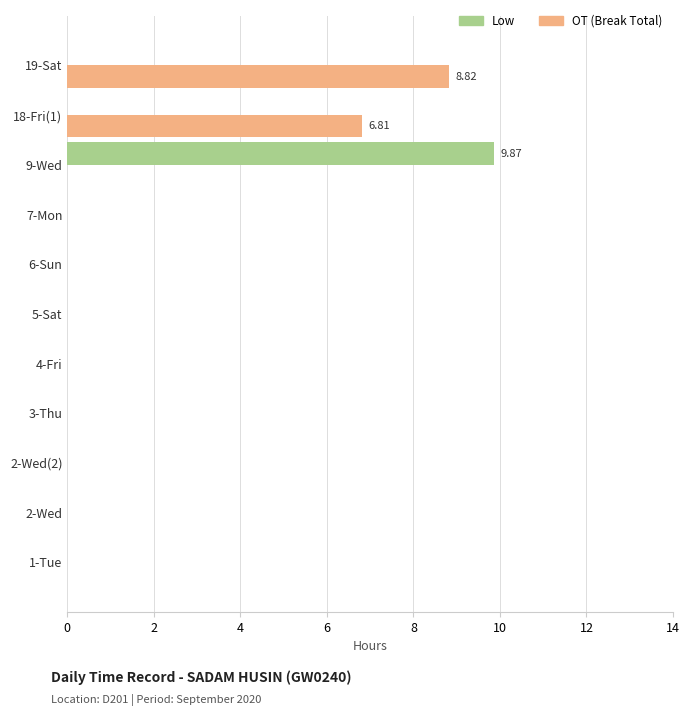

Between 5-Sat and 18-Fri(1), which series saw the biggest shift?

OT (Break Total)